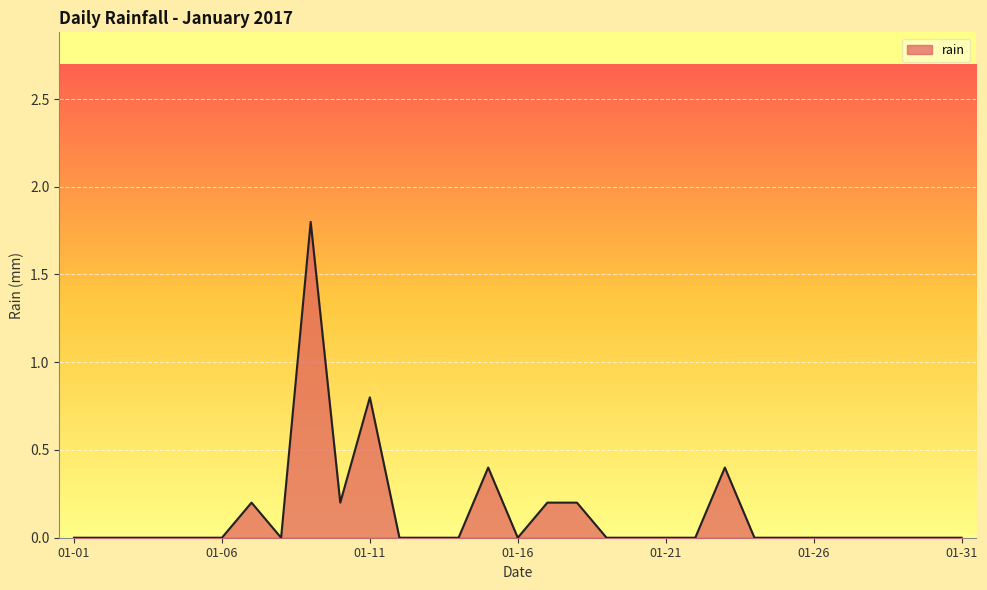

How many distinct data groups are displayed?

1